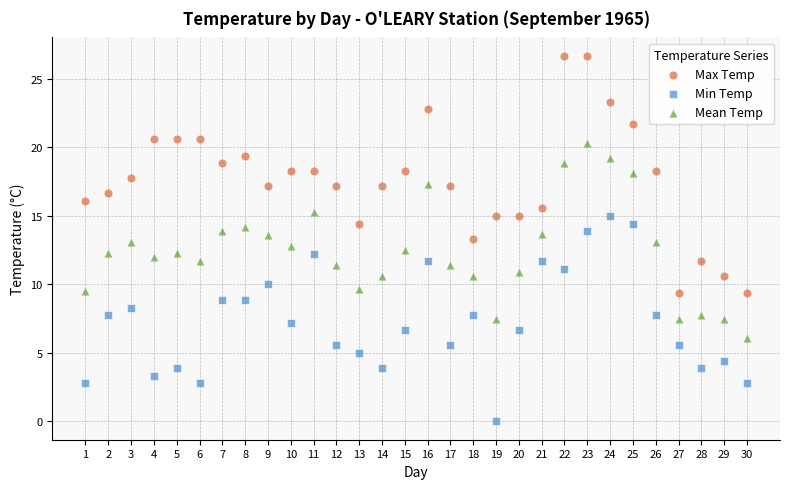

What is the X range (max minus min) for the scatter plot?

29.0